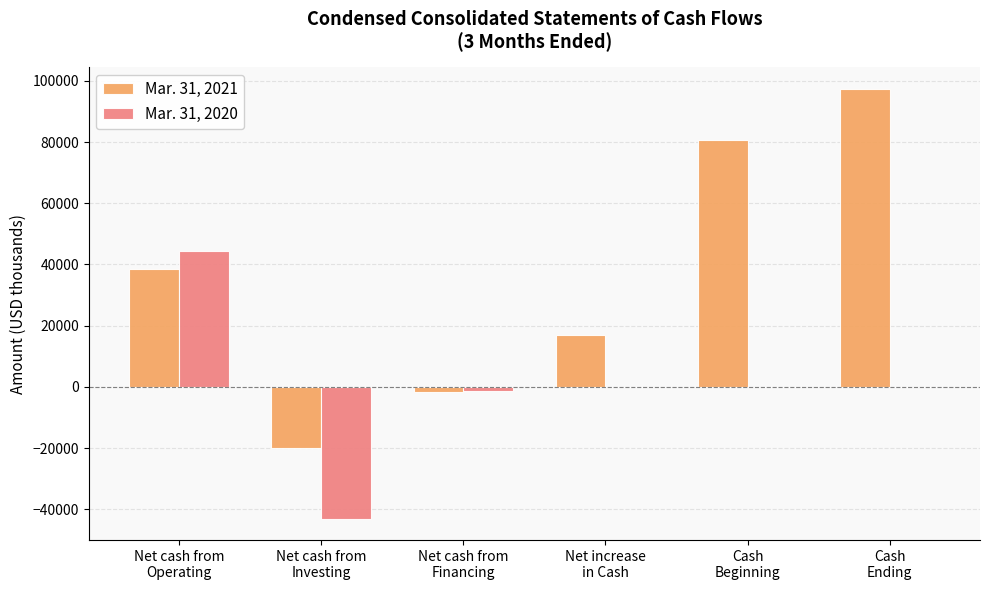

Between Net cash from
Operating and Net cash from
Investing, which series saw the biggest shift?

Mar. 31, 2020